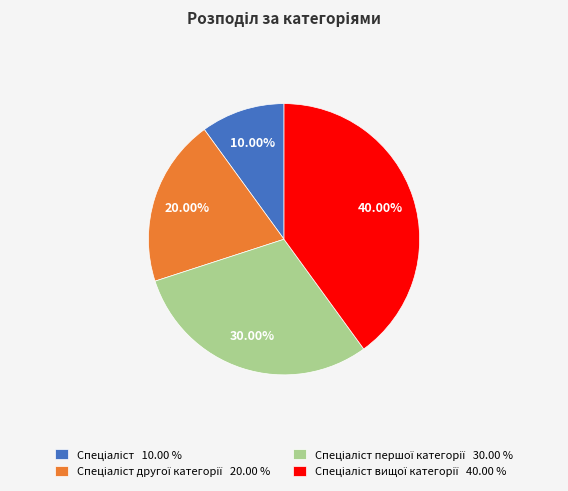

Is there a majority slice in this chart?

No